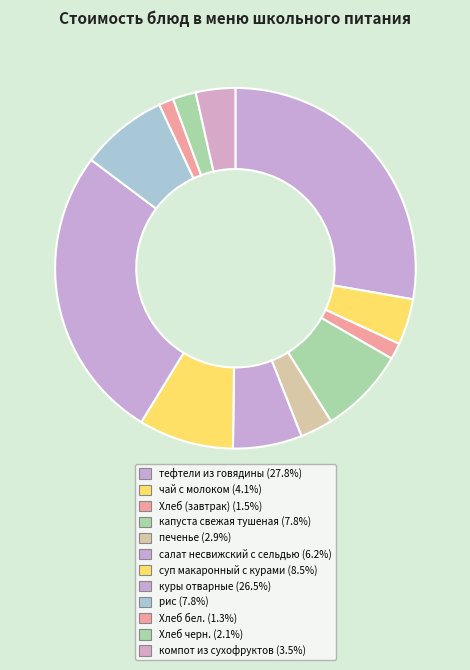

Rank the categories by value from highest to lowest.

тефтели из говядины, куры отварные, суп макаронный с курами, рис, капуста свежая тушеная, салат несвижский с сельдью, чай с молоком, компот из сухофруктов, печенье, Хлеб черн., Хлеб (завтрак), Хлеб бел.